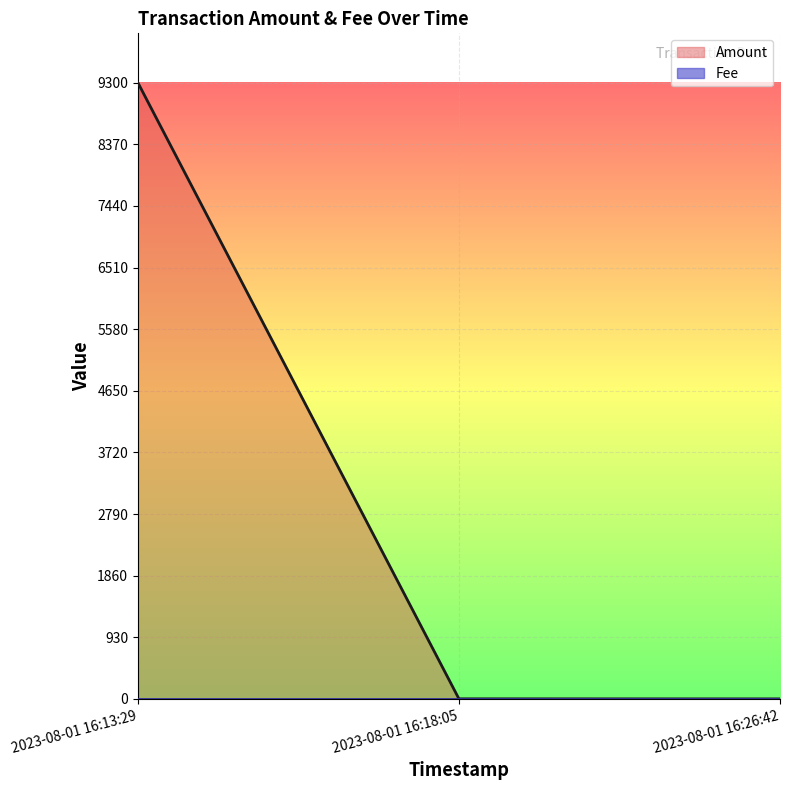

At 2023-08-01 16:26:42, list the series in order from smallest to largest.

Amount, Fee